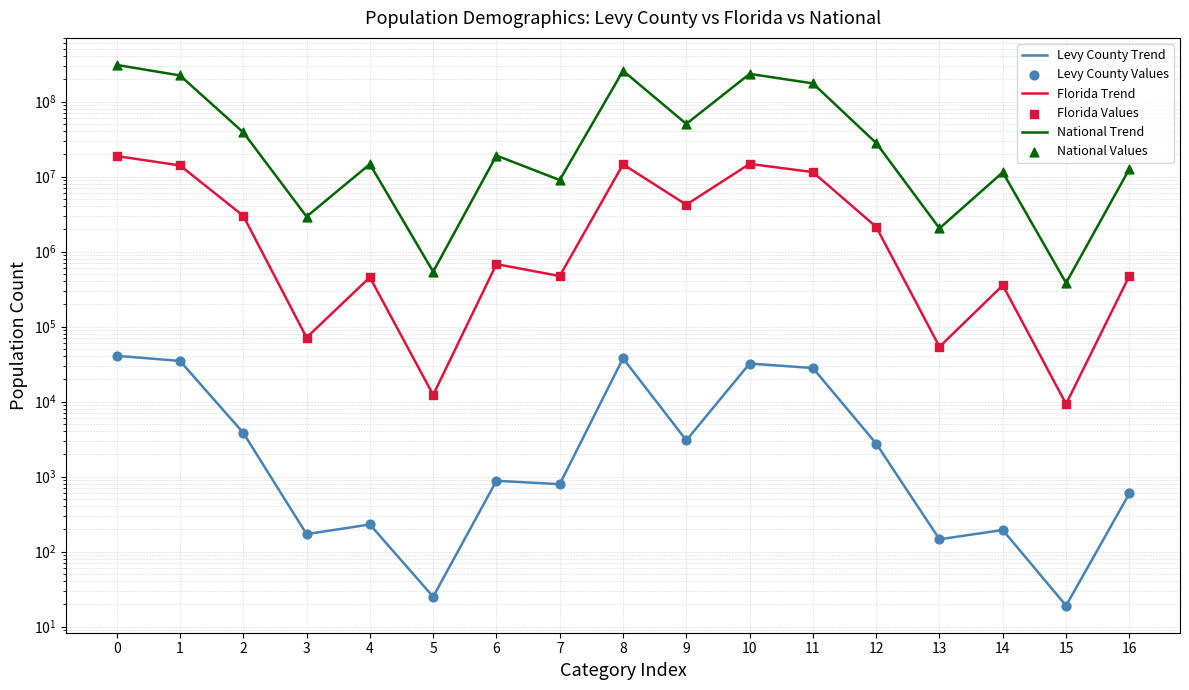

Which series has the largest total across all categories?

National Trend